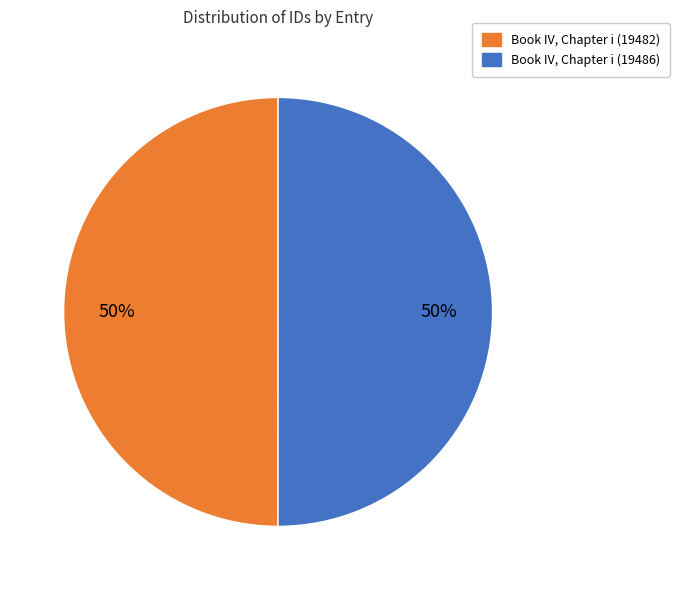

The Book IV, Chapter i (19486) slice represents 50% of the pie. True or false?

True